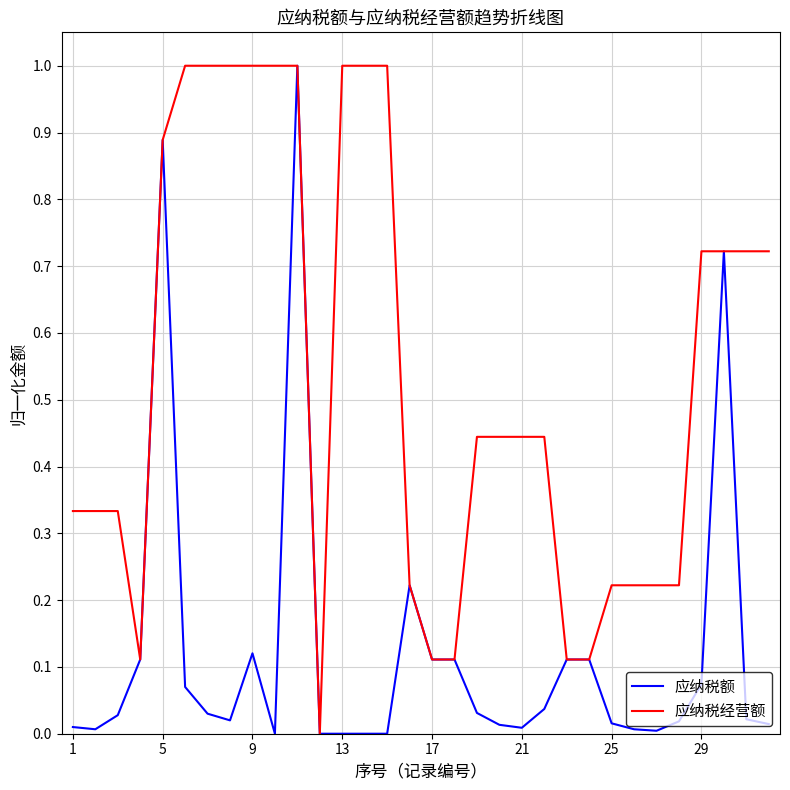

What is the maximum value for 应纳税额?

1.0